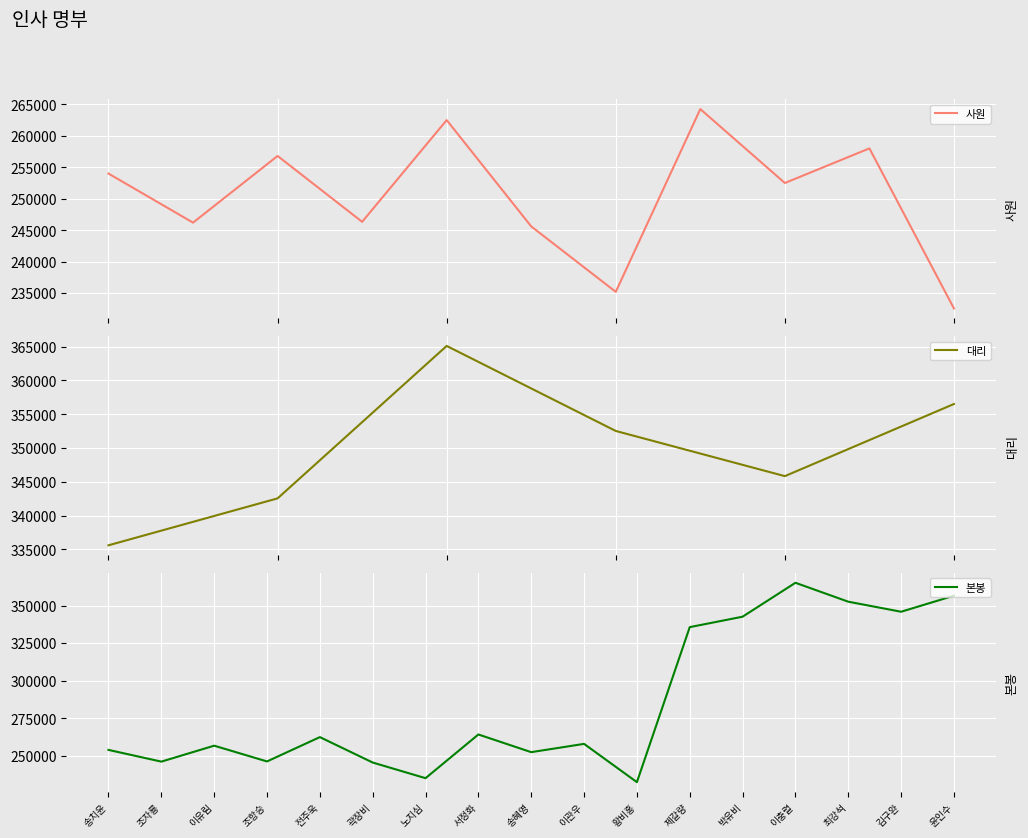

What is the difference between the values at 이관우 and 최강석?

94533